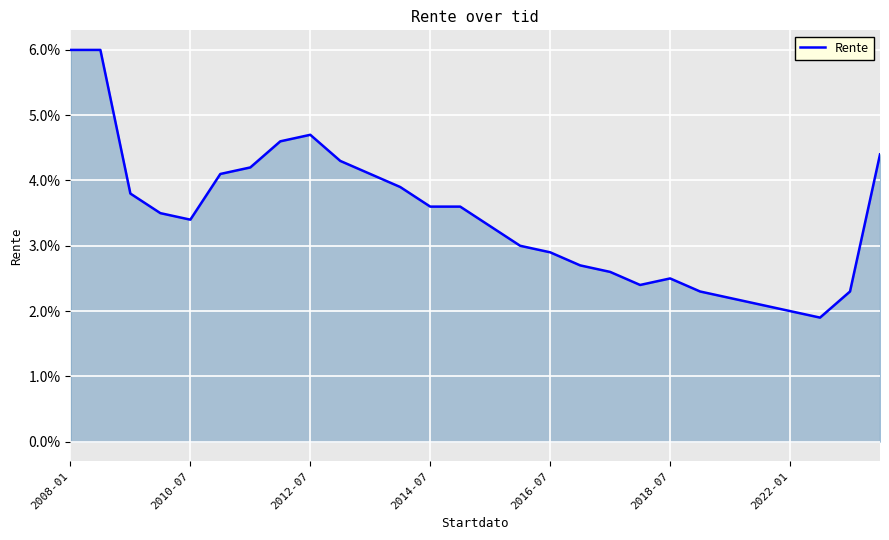

At which category does the data reach its first local peak?

2012-07